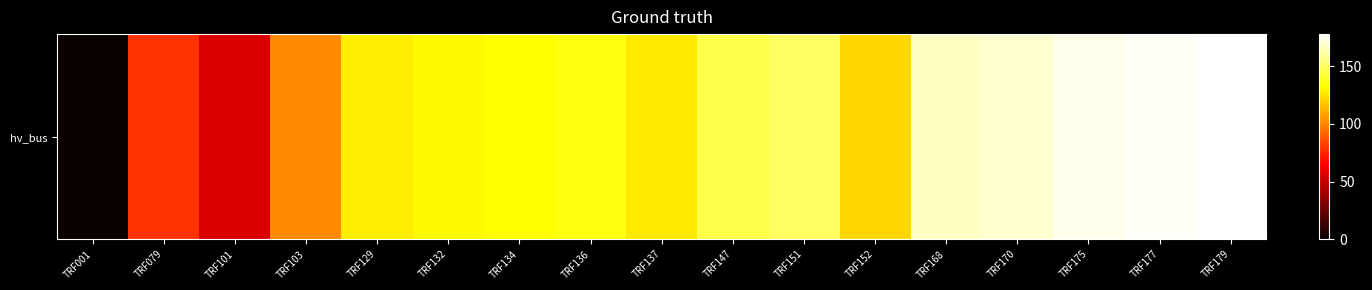

What is the sum of all values?

2171